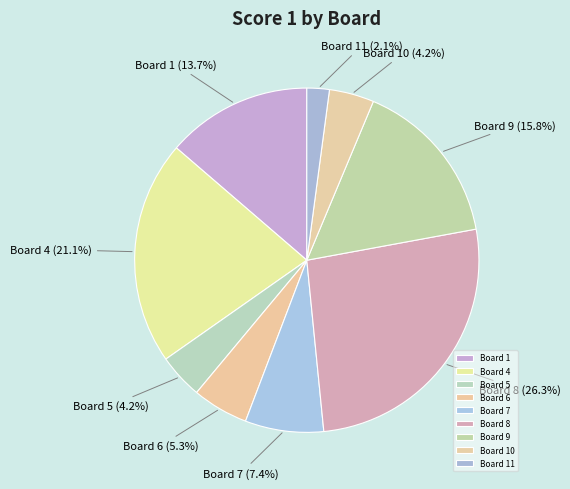

To the nearest percent, what is the combined percentage of Board 9 and Board 4?

37%